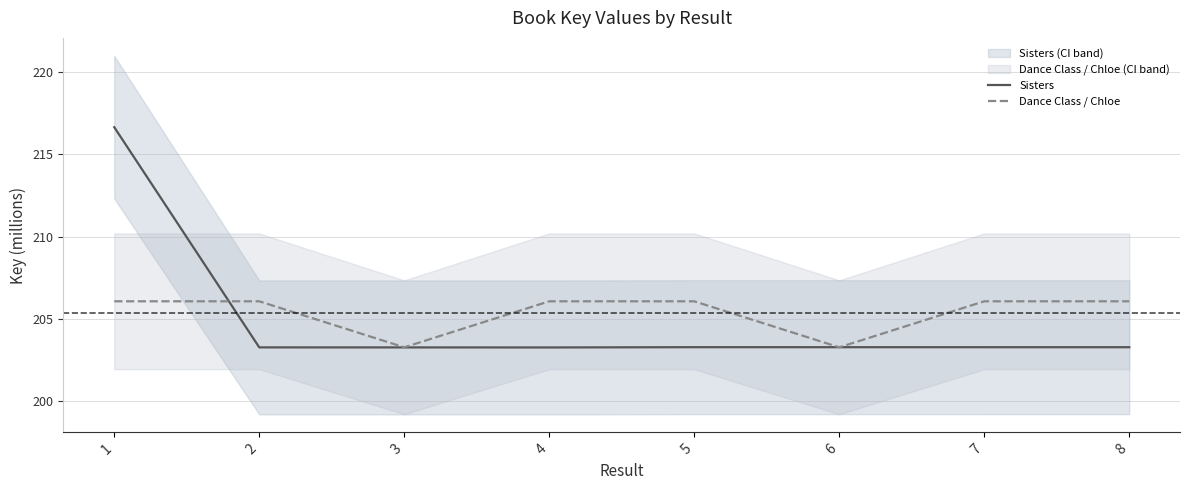

How many series are shown in this chart?

2